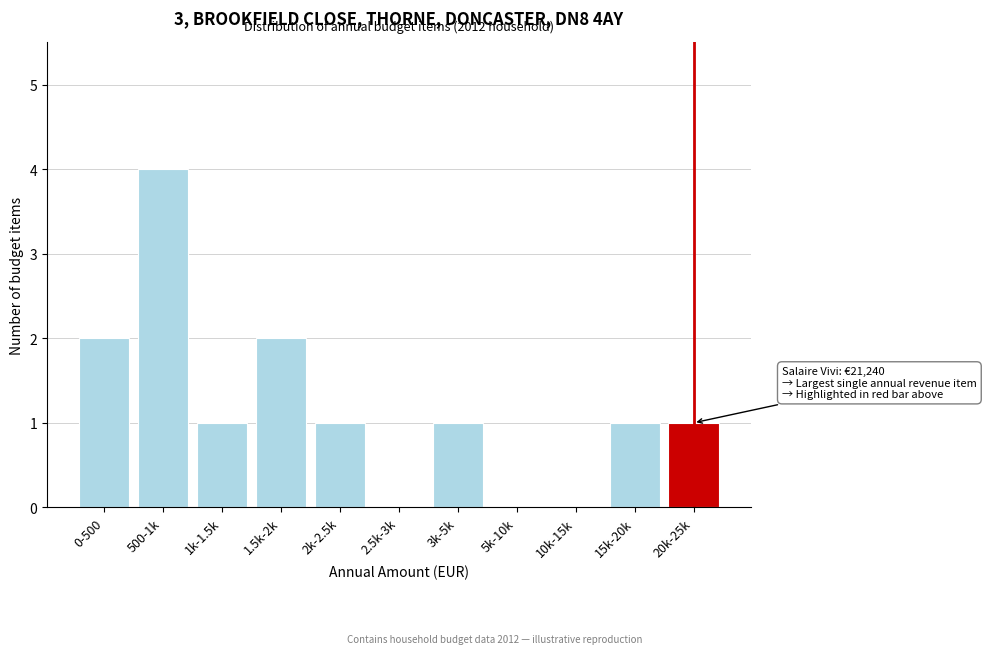

Reading left to right, list all the values displayed in this chart.

0-500=2	500-1k=4	1k-1.5k=1	1.5k-2k=2	2k-2.5k=1	2.5k-3k=0	3k-5k=1	5k-10k=0	10k-15k=0	15k-20k=1	20k-25k=1